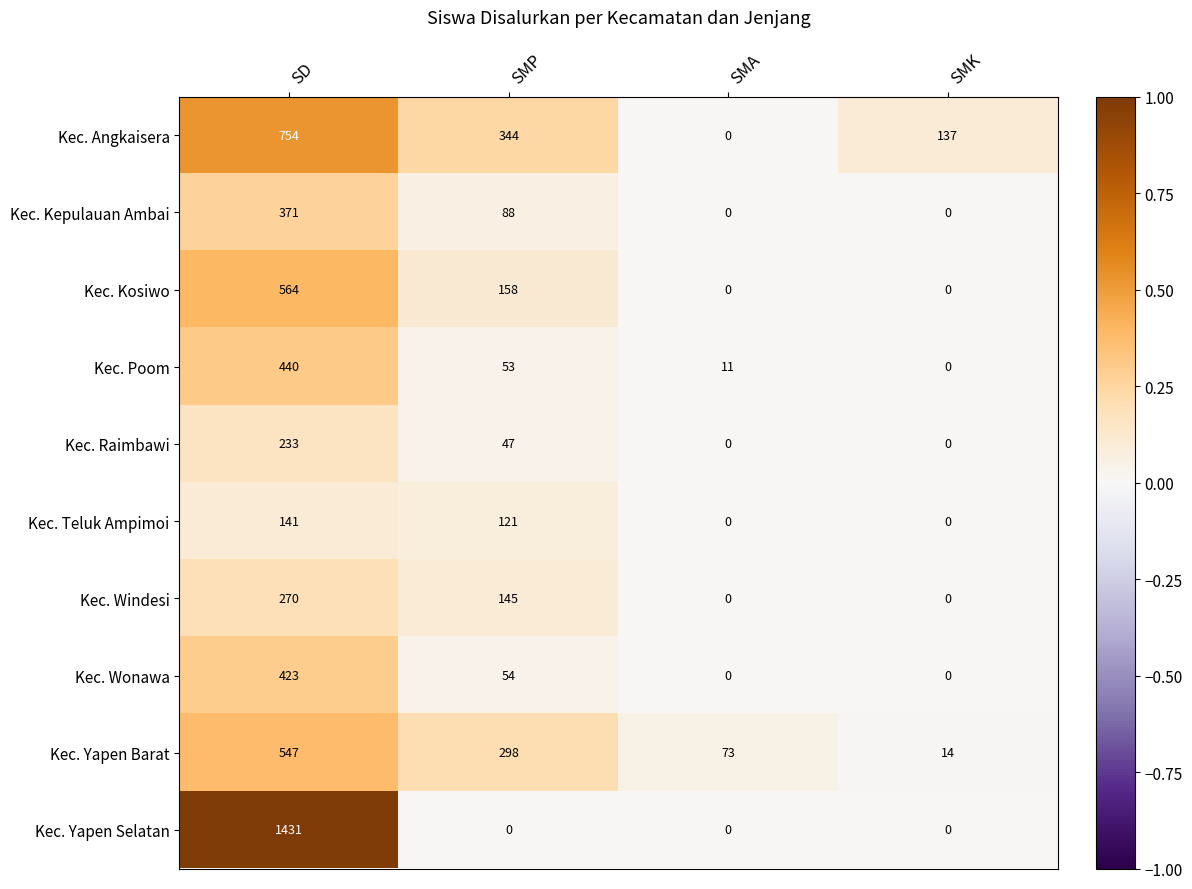

What is the sum of the Kec. Raimbawi values at SMA and SD?

233